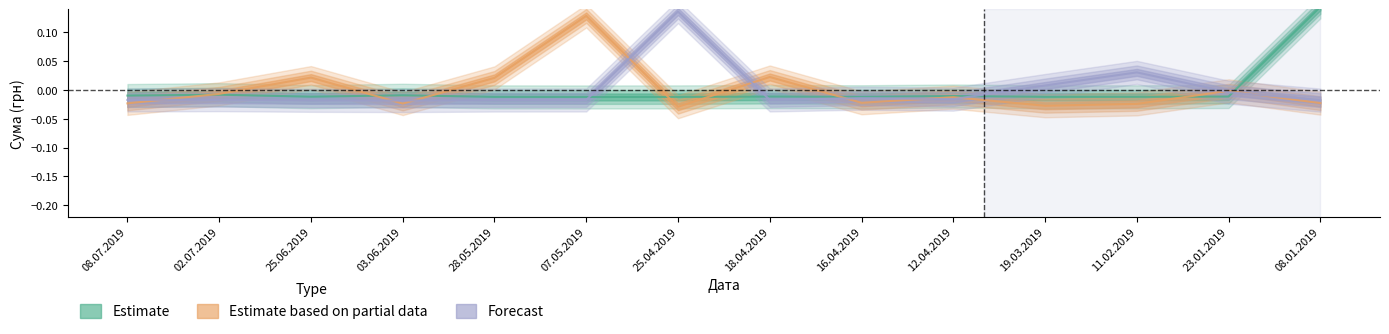

Between 25.04.2019 and 08.07.2019, which is larger?

08.07.2019